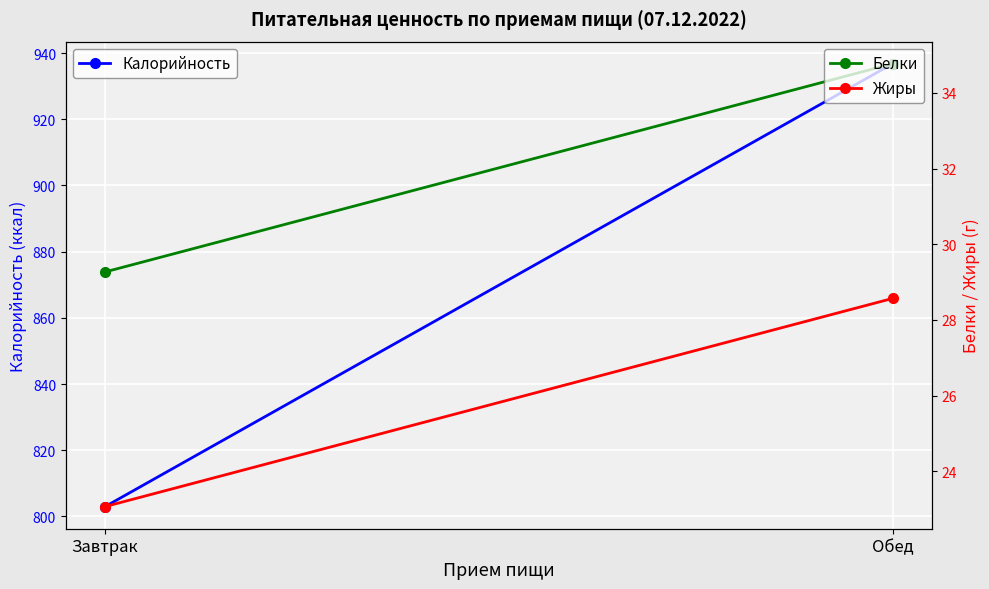

Reading left to right, list all the values displayed in this chart.

Калорийность: 803.0	936.8
Белки: 29.3	34.8
Жиры: 23.1	28.6